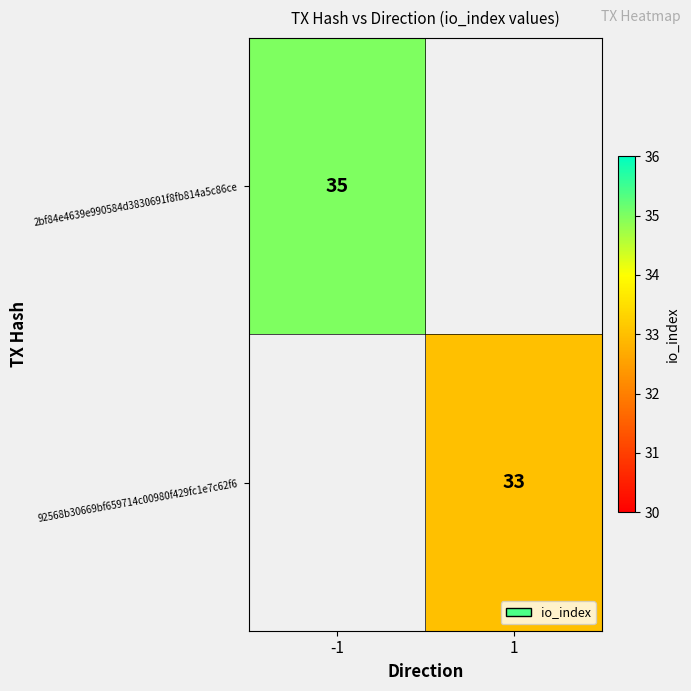

The value of 2bf84e4639e990584d3830691f8fb814a5c86ce at -1 is 21. True or false?

False